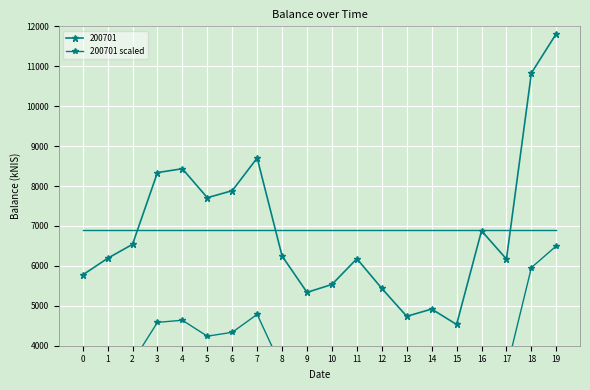

At which category does the data reach its first local peak?

4